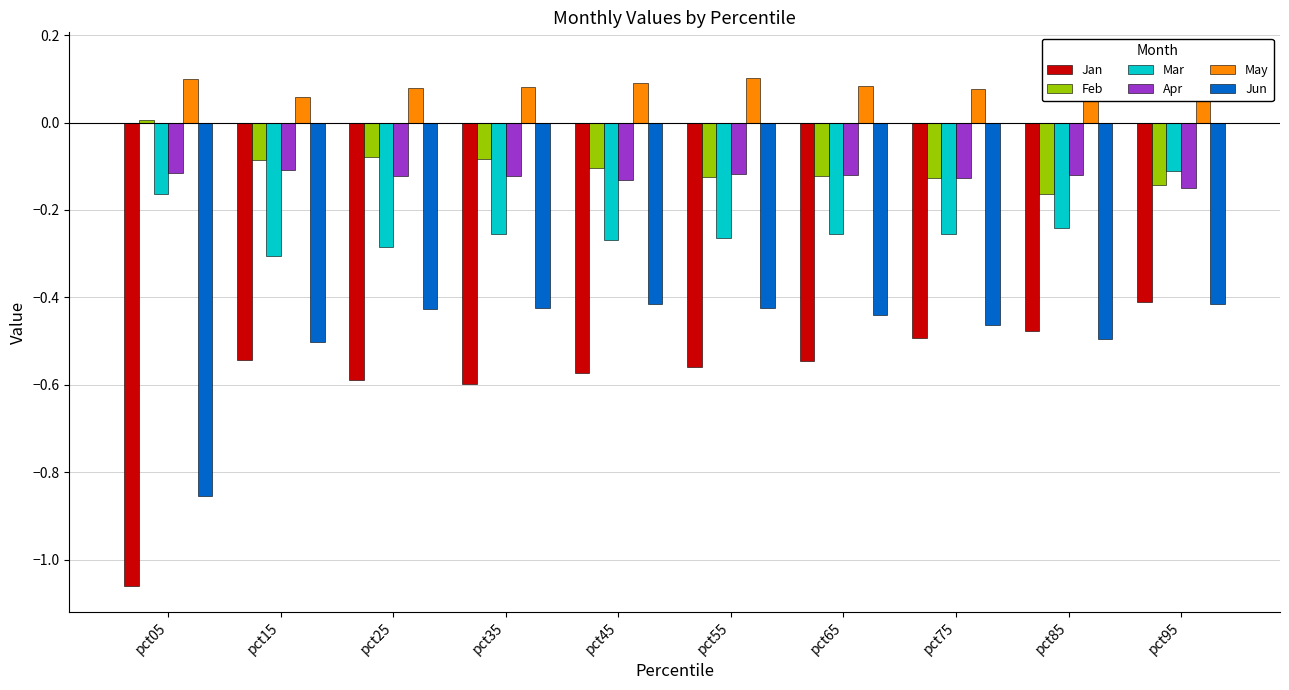

What is the maximum value for Jan?

-0.4